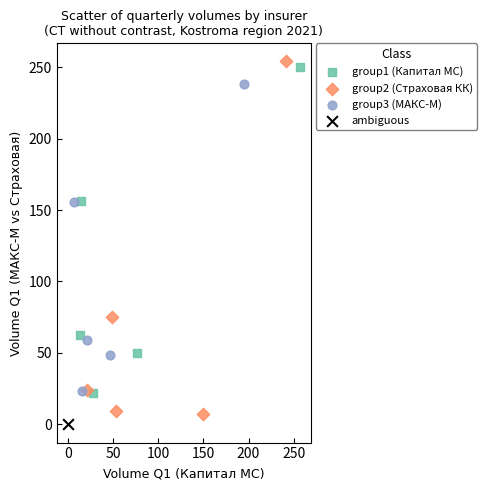

Which series reaches the minimum Y coordinate?

ambiguous